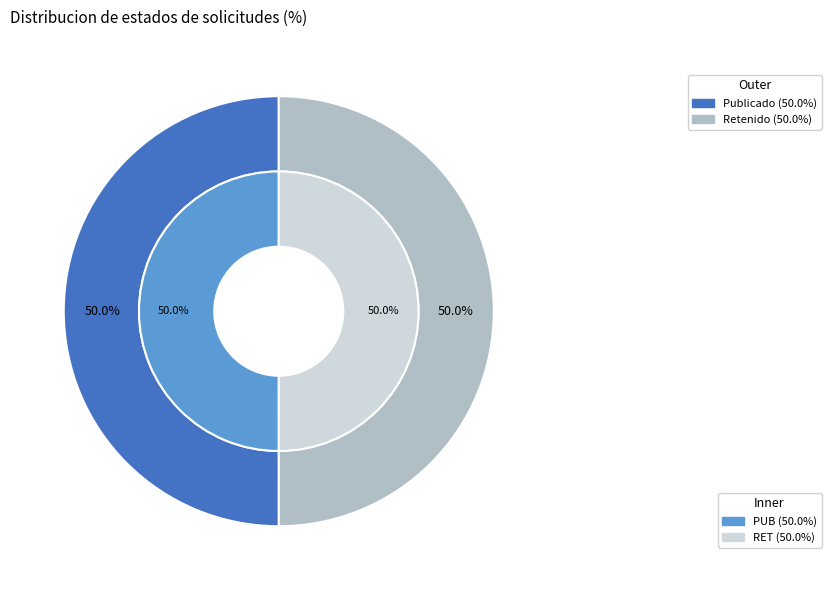

What is the total percentage of PUB and RET?

100.0%